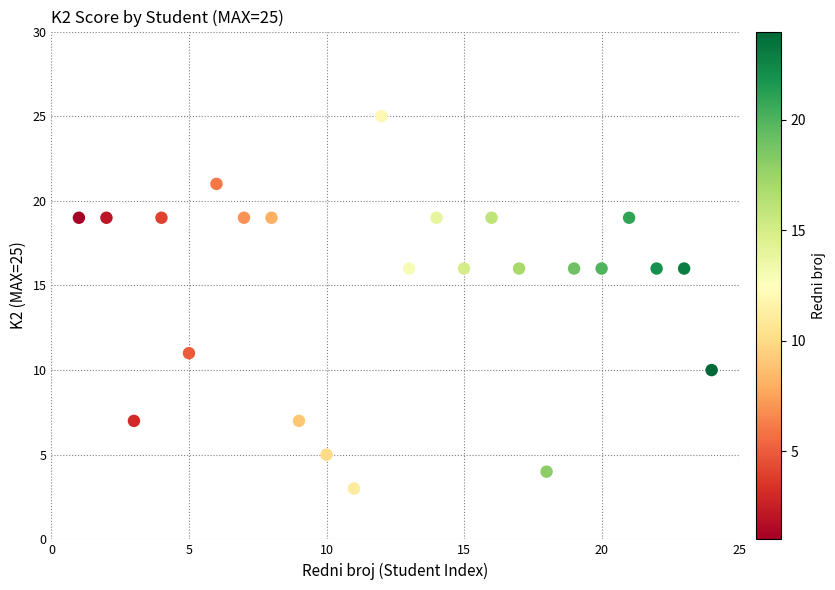

What is the range of Y values (max minus min)?

22